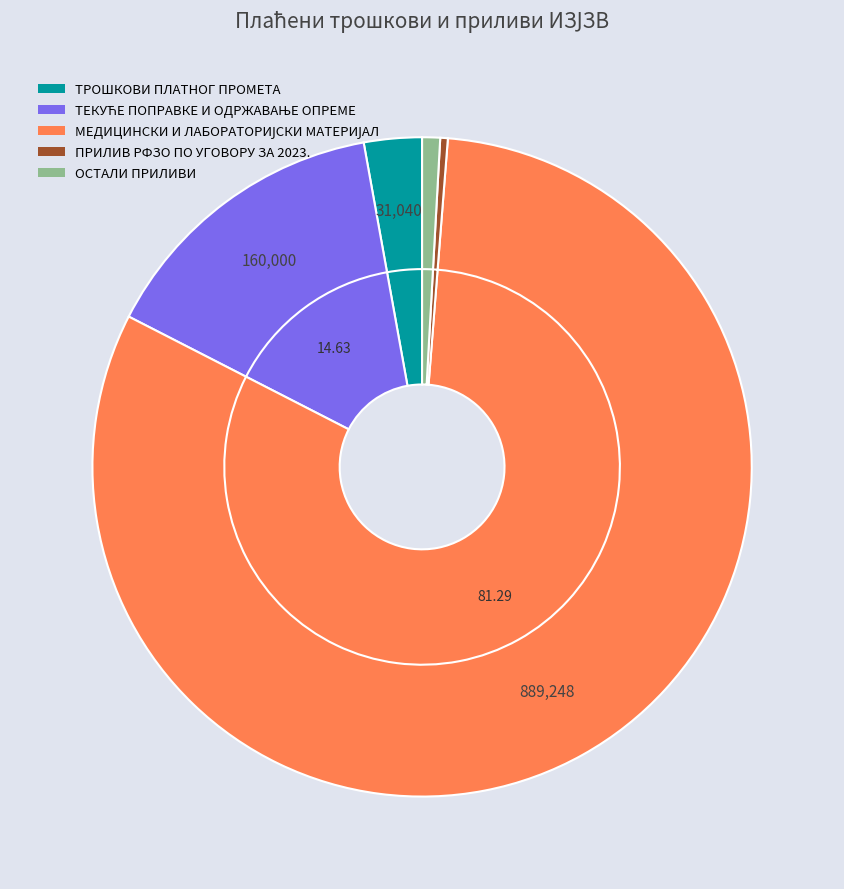

To the nearest percent, what portion does ТЕКУЋЕ ПОПРАВКЕ И ОДРЖАВАЊЕ ОПРЕМЕ represent?

15%